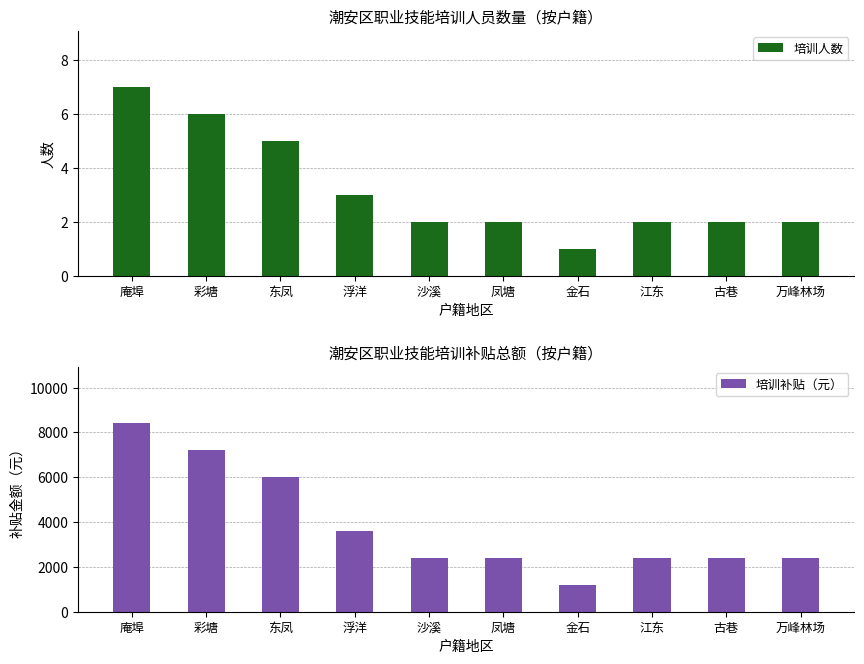

The value of 培训补贴（元） at 彩塘 is 7200. True or false?

True